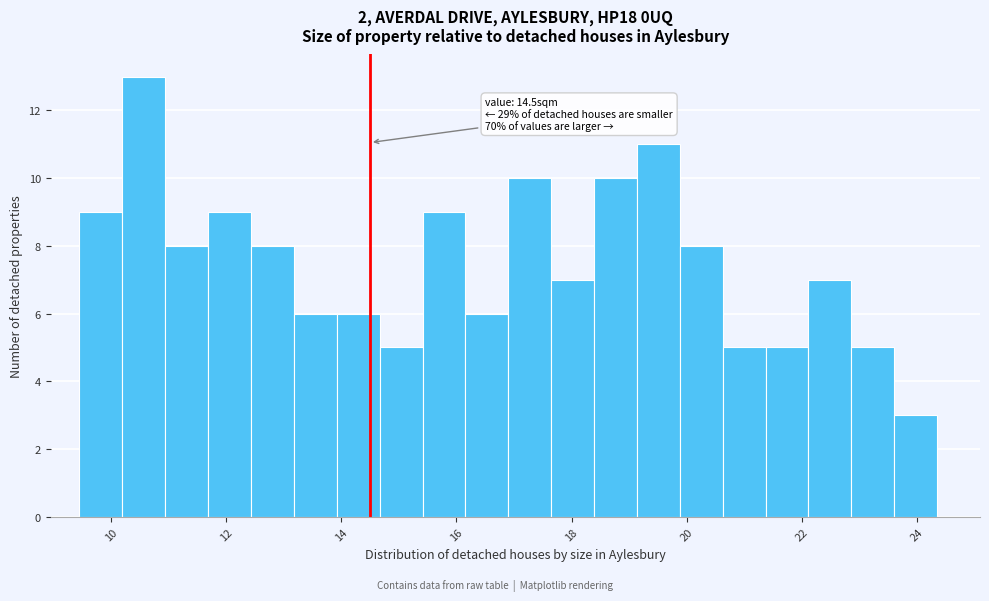

Around what value on the x-axis is the tallest bar? Give the approximate position of its centre, as read against the axis.

10.6